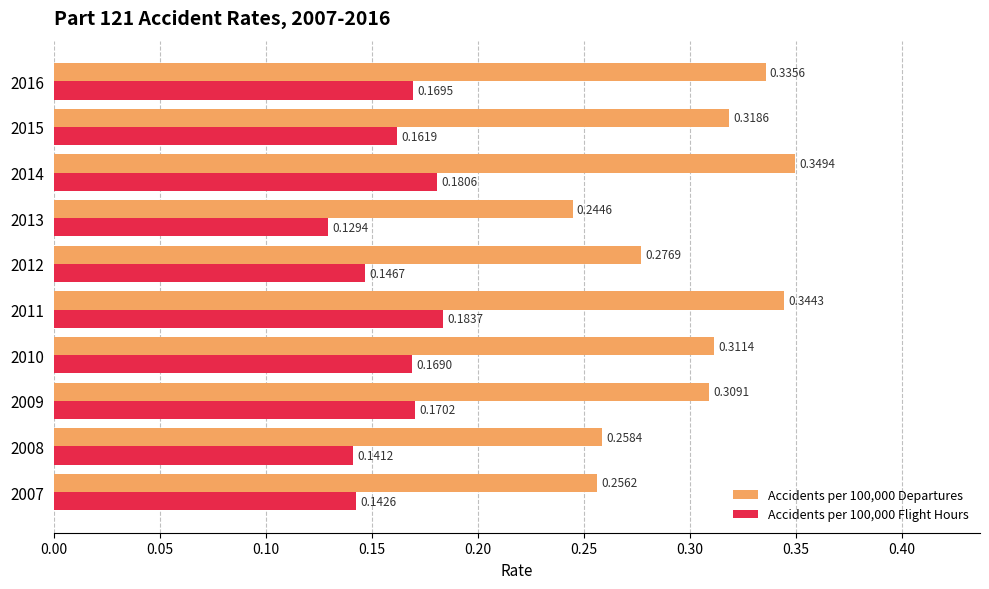

Which series has the largest range (max minus min)?

Accidents per 100,000 Departures